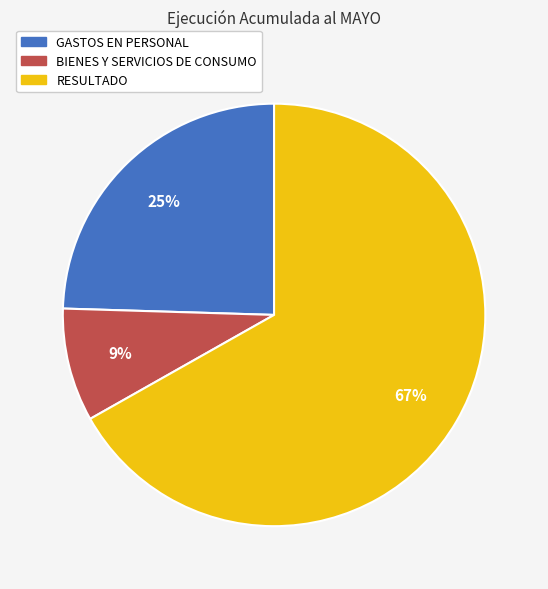

To the nearest percent, what is the difference between the BIENES Y SERVICIOS DE CONSUMO and GASTOS EN PERSONAL slice percentages?

16%